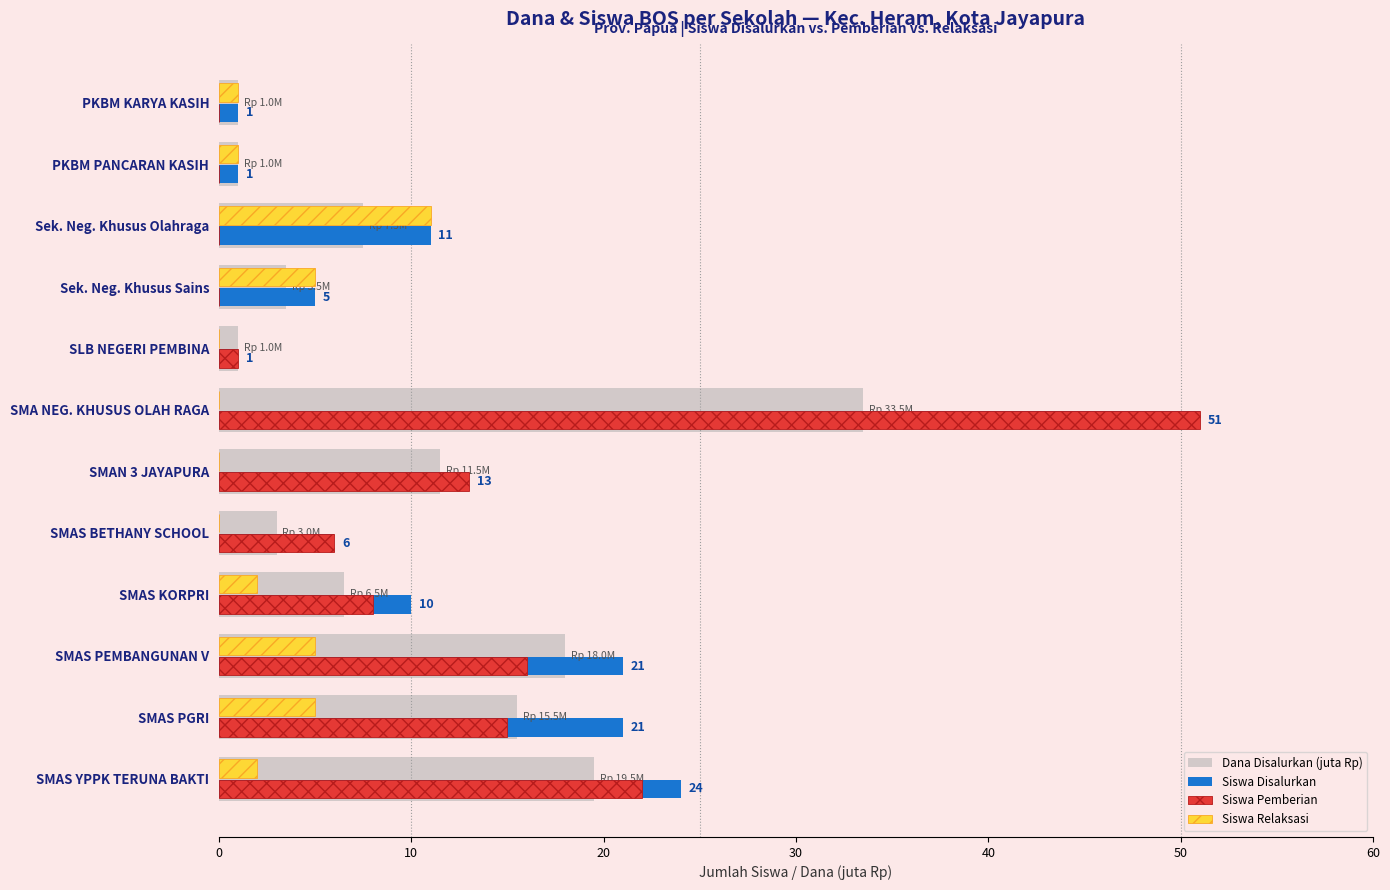

What is the maximum value shown in the chart?

51.0